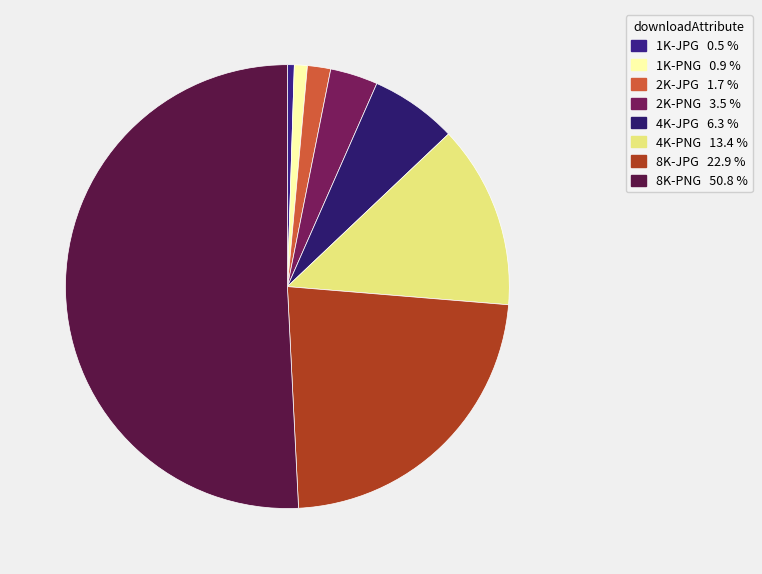

How many slices are in this pie chart?

8